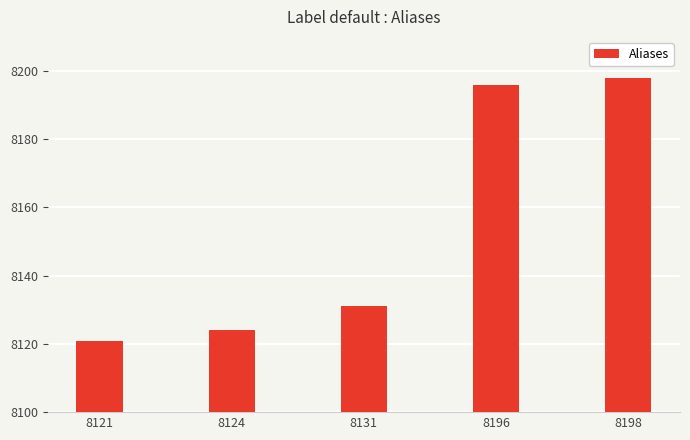

The value at 8121 is 8121. True or false?

True